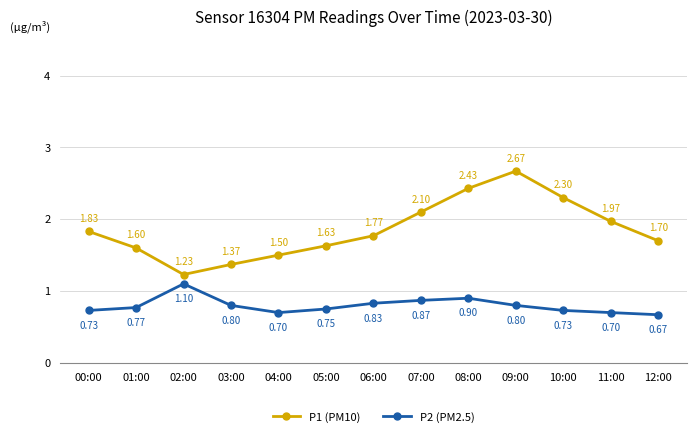

What is the difference between the P1 (PM10) values at 05:00 and 08:00?

0.8